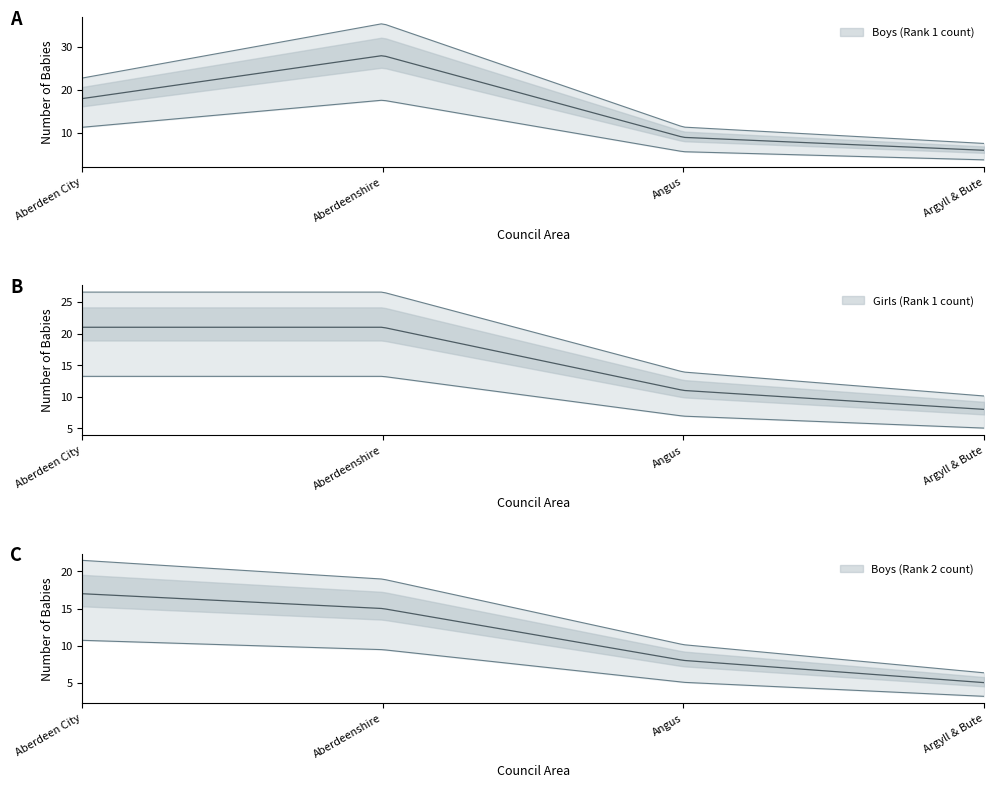

Rank the series at Argyll & Bute from lowest to highest value.

Boys (Rank 2 count), Boys (Rank 1 count), Girls (Rank 1 count)